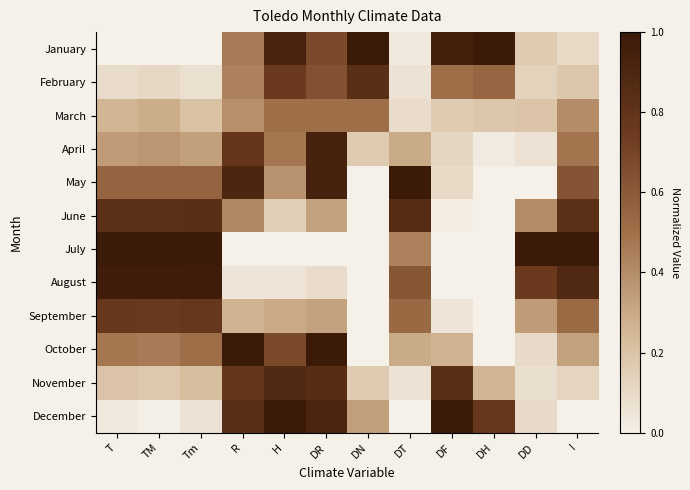

What is the spread (max minus min) of values at DH?

1.0